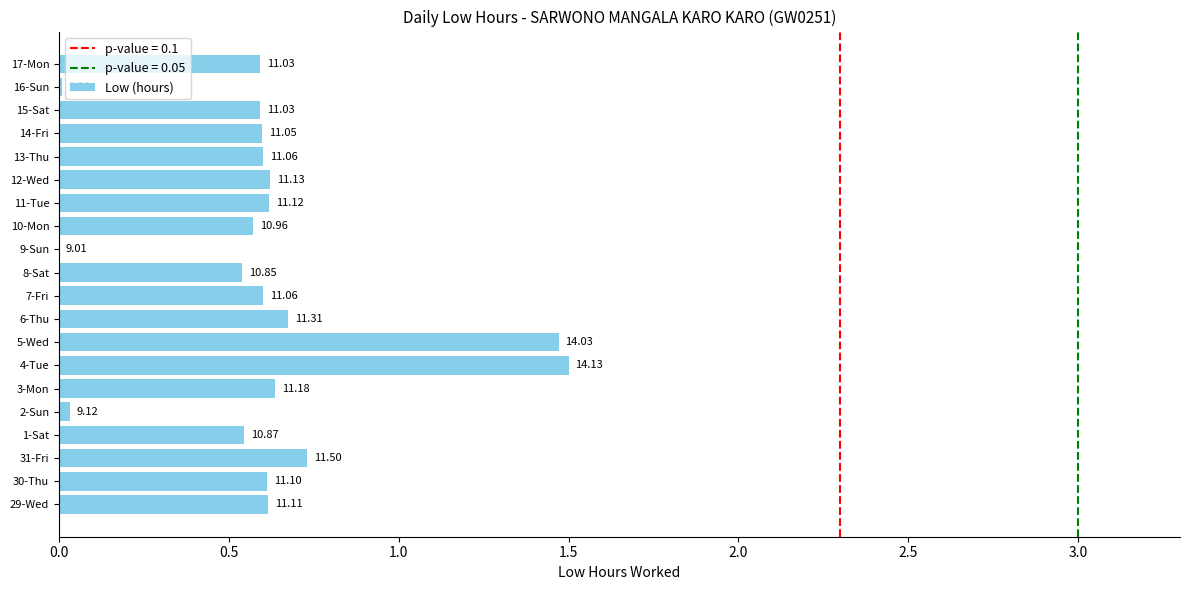

Does the chart contain stacked bars?

No